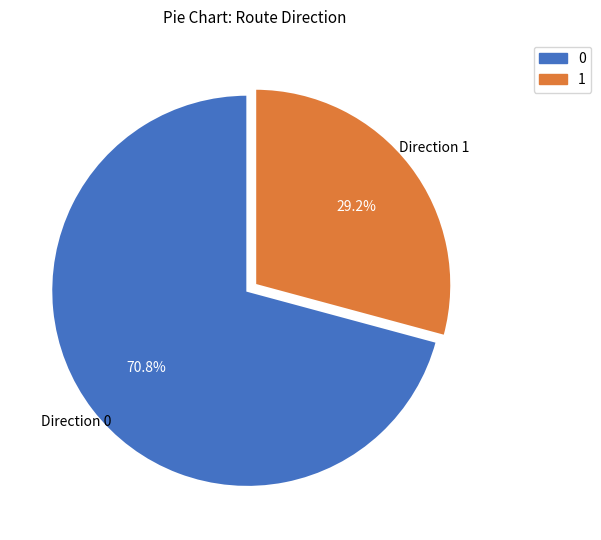

To the nearest percent, what is the difference between the largest and smallest slice percentages?

42%